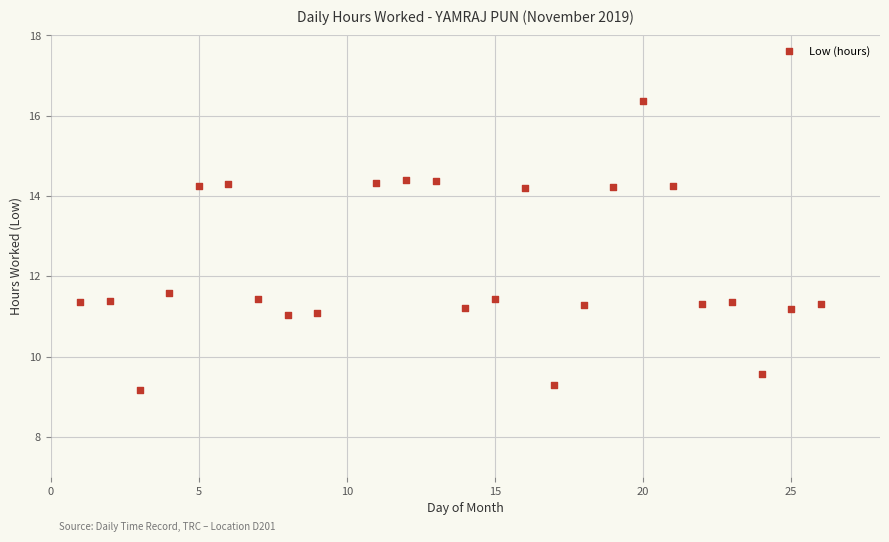

What Y value in the scatter plot is closest to 12?

11.6